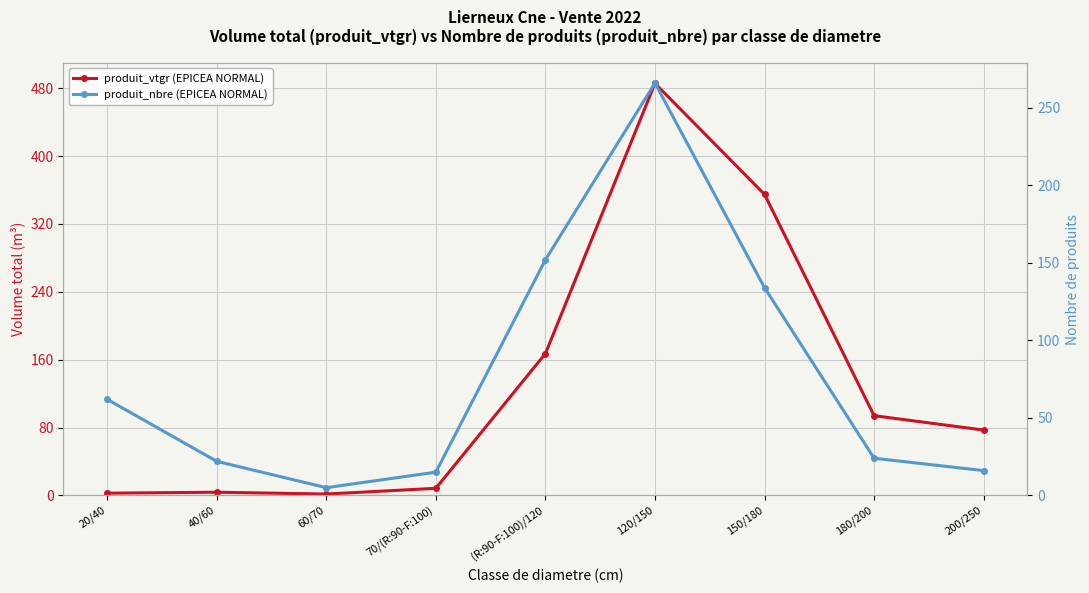

Is this an area chart (filled region under the line)?

No